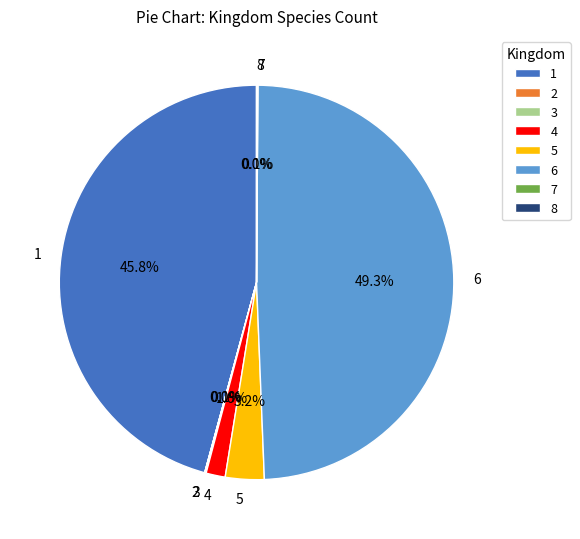

What is the largest slice in the pie chart?

6